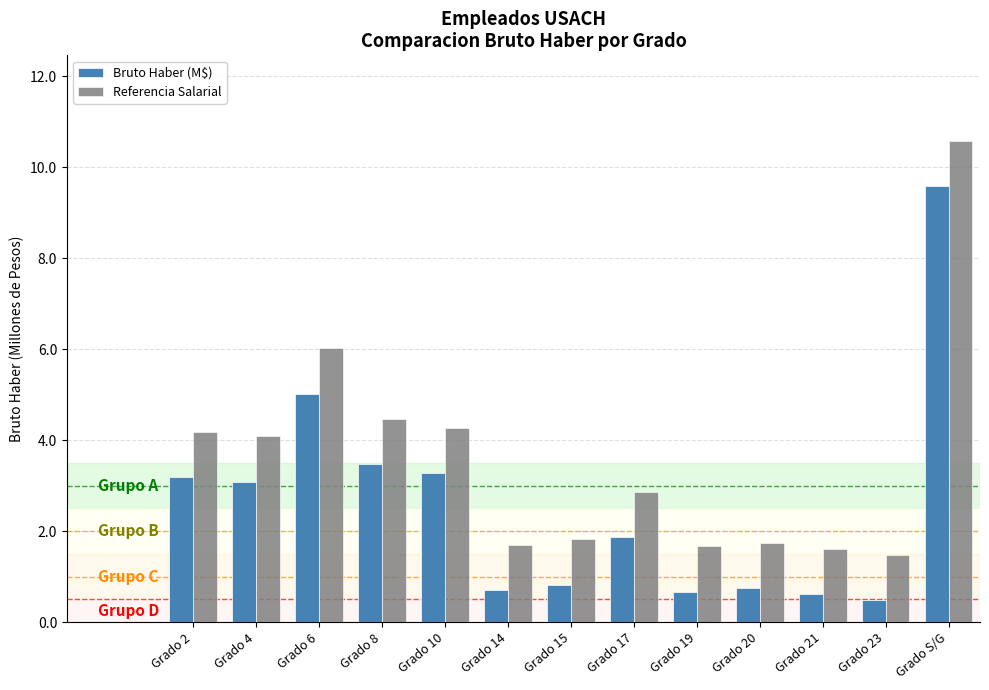

At which label does Bruto Haber (M$) reach its peak?

Grado S/G